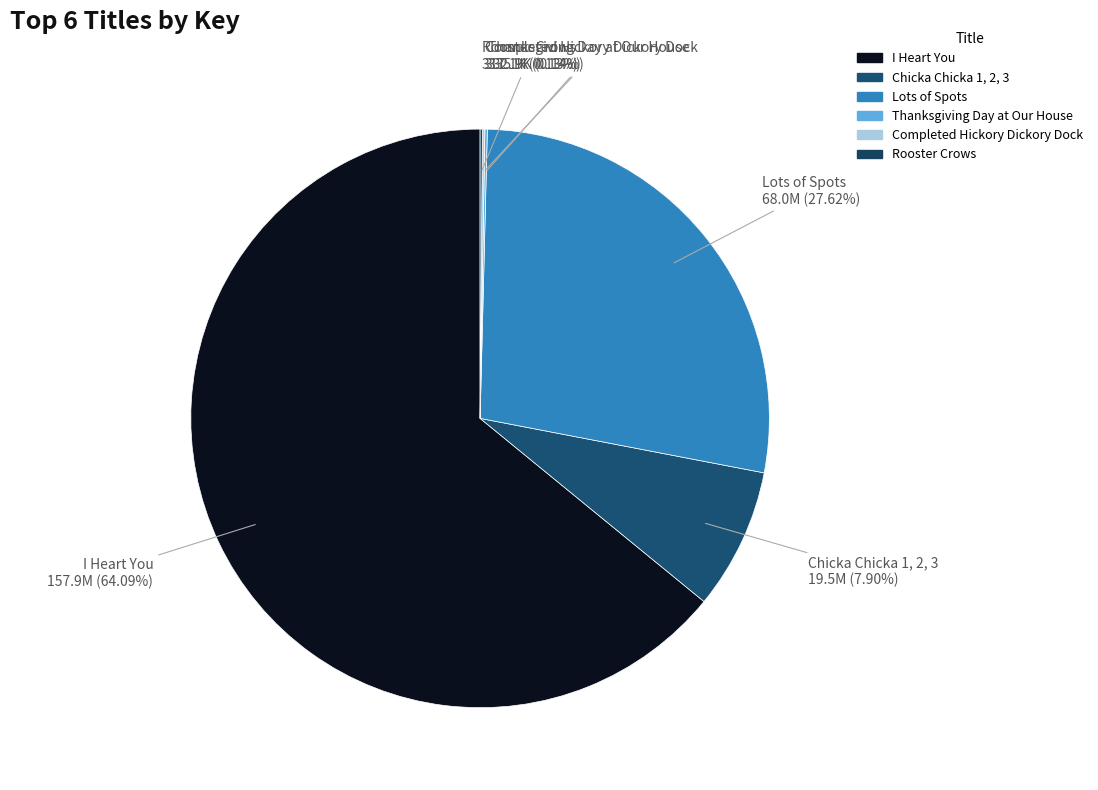

Which slice is the largest?

I Heart You